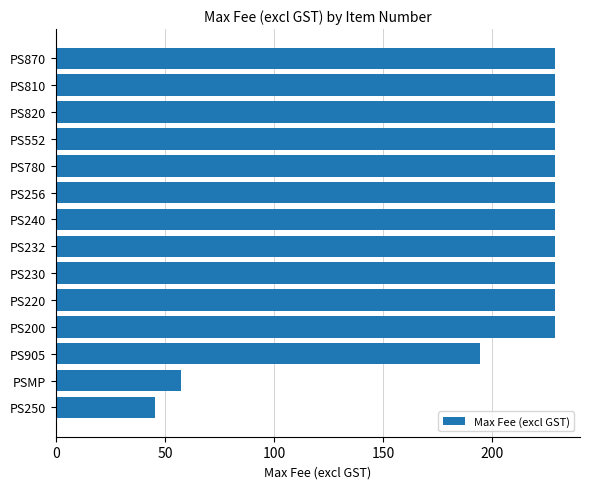

What is the greatest value displayed?

228.7